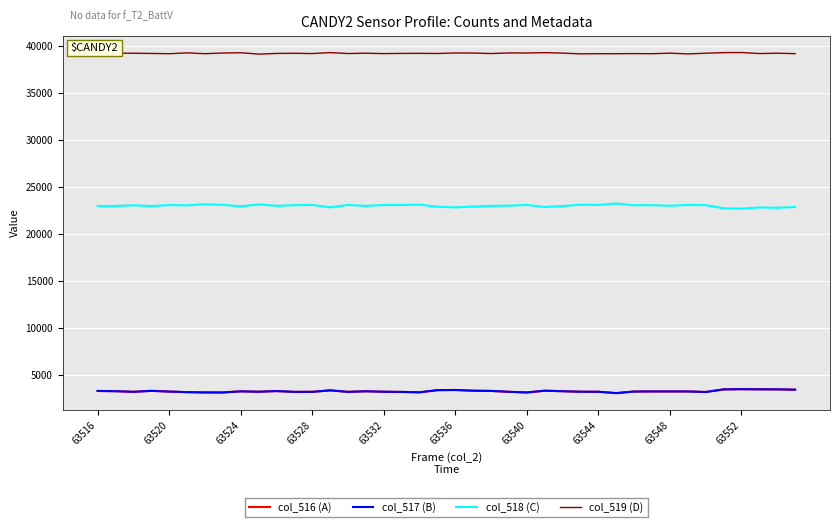

True or false: col_518 (C) and col_517 (B) intersect in this chart.

False